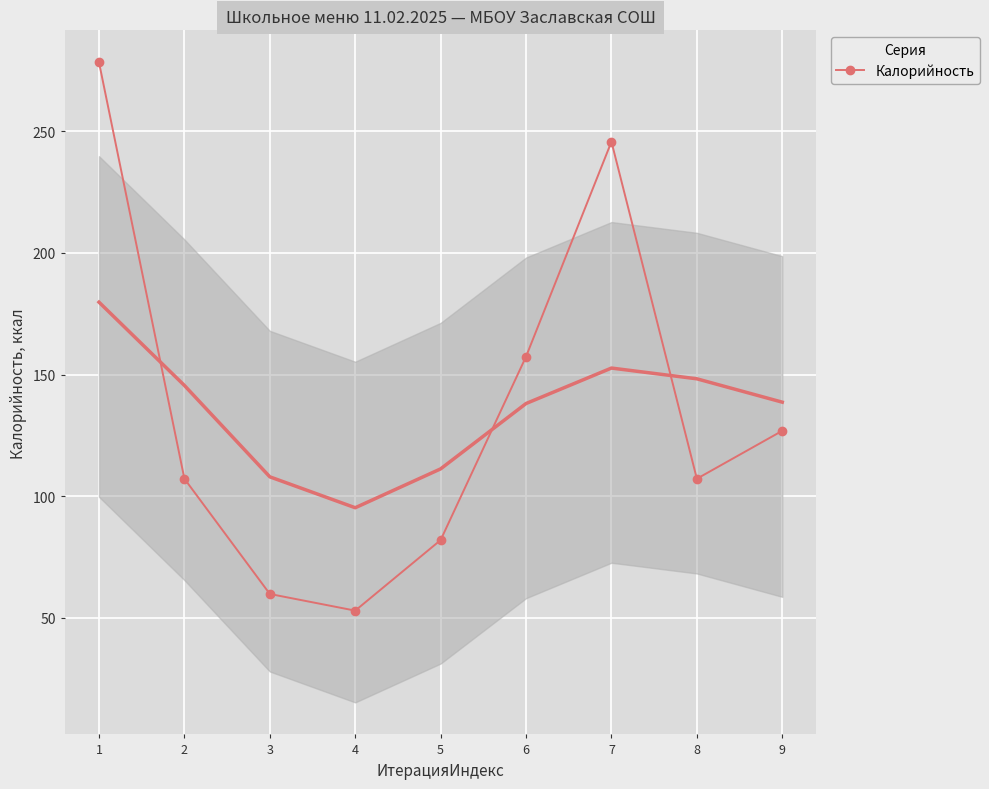

What is the ratio of the value at 6 to the value at 1?

0.6